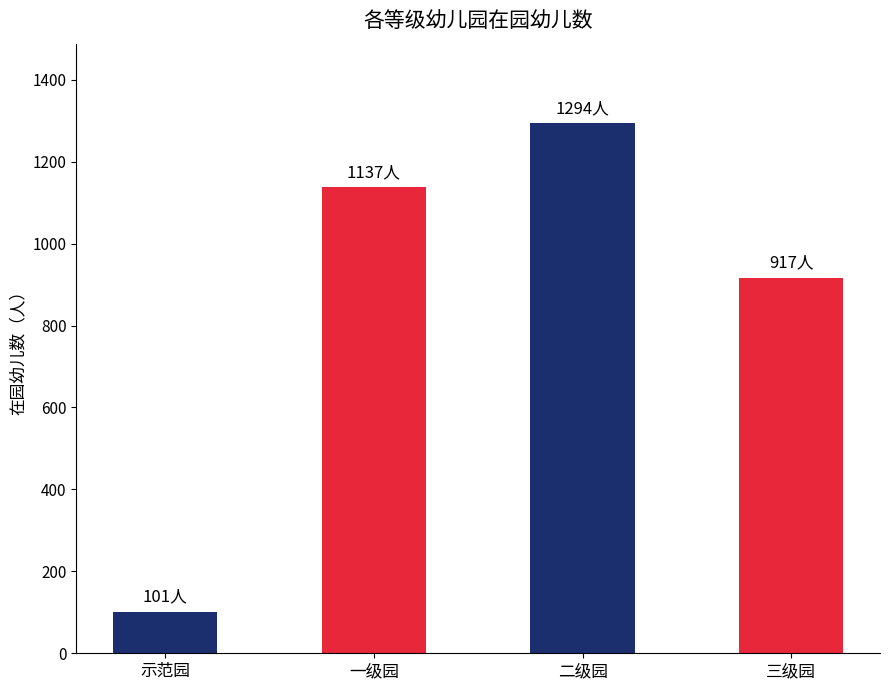

What is the ratio of the value at 一级园 to the value at 二级园?

0.9